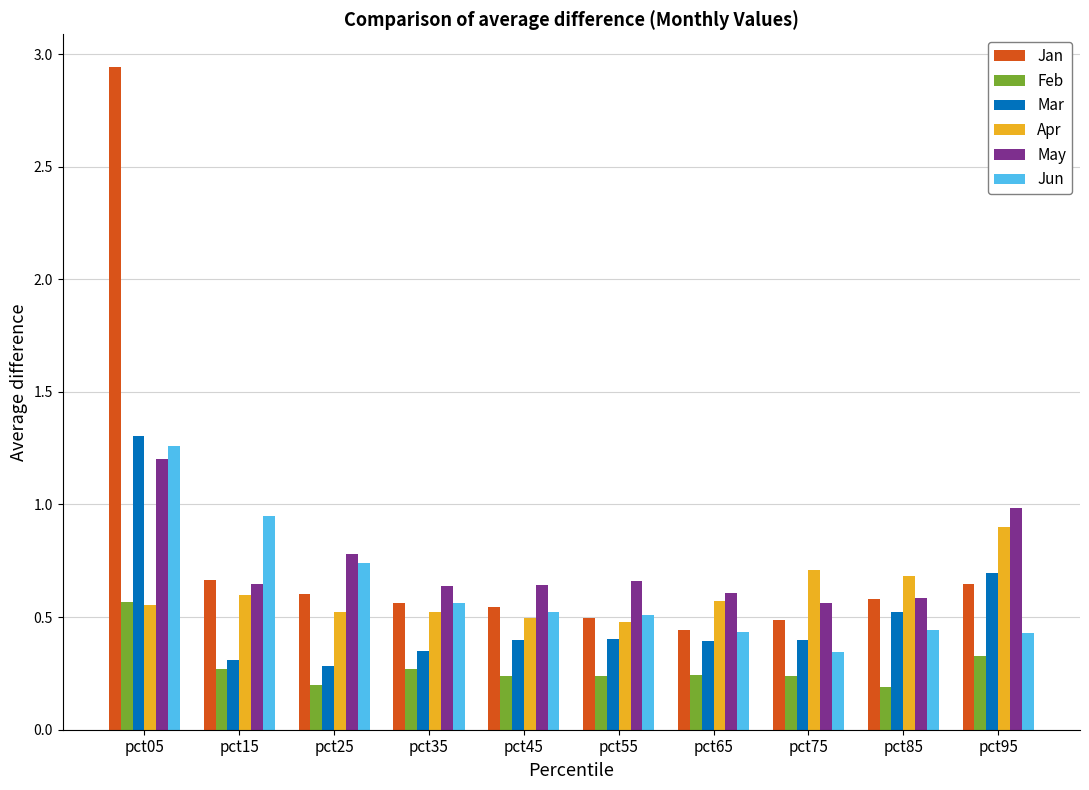

What is the sum of all May values?

7.3